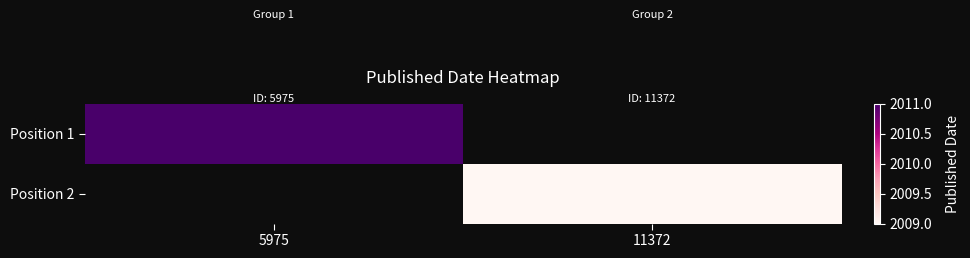

At 11372, list the series in order from largest to smallest.

Position 1, Position 2